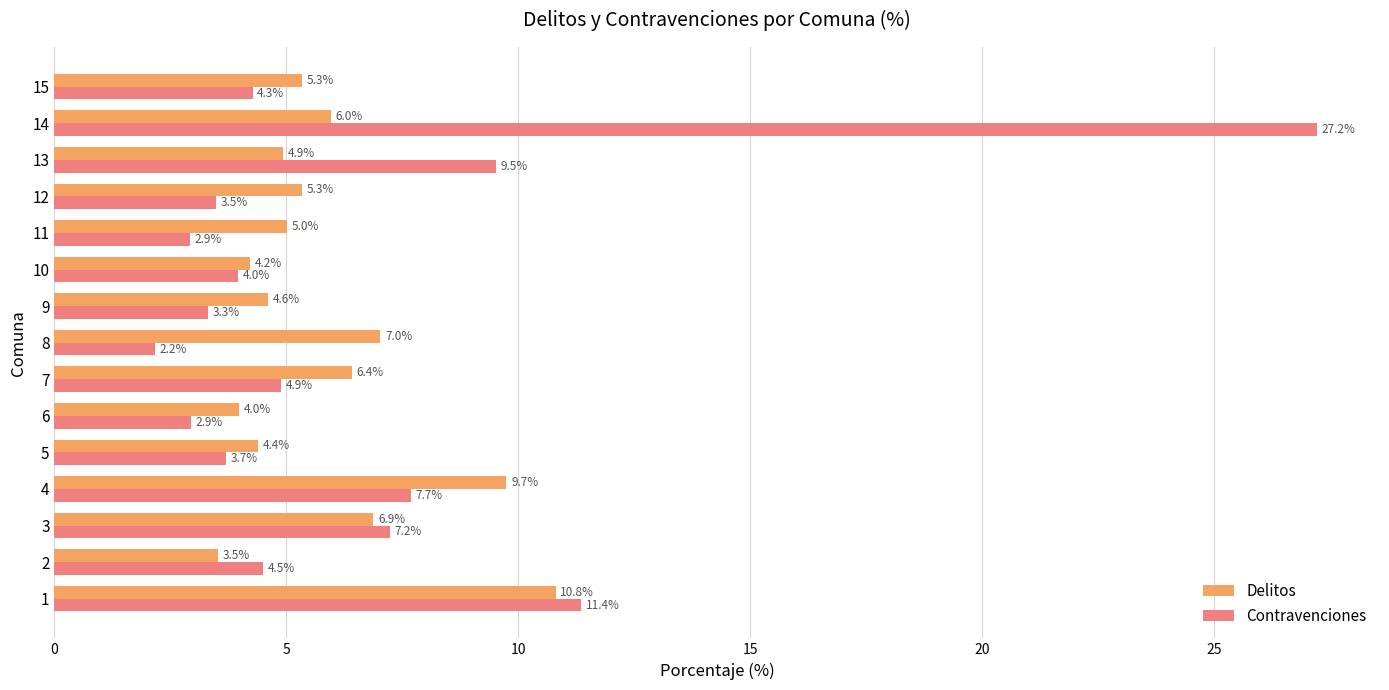

How many categories are shown in the chart?

15